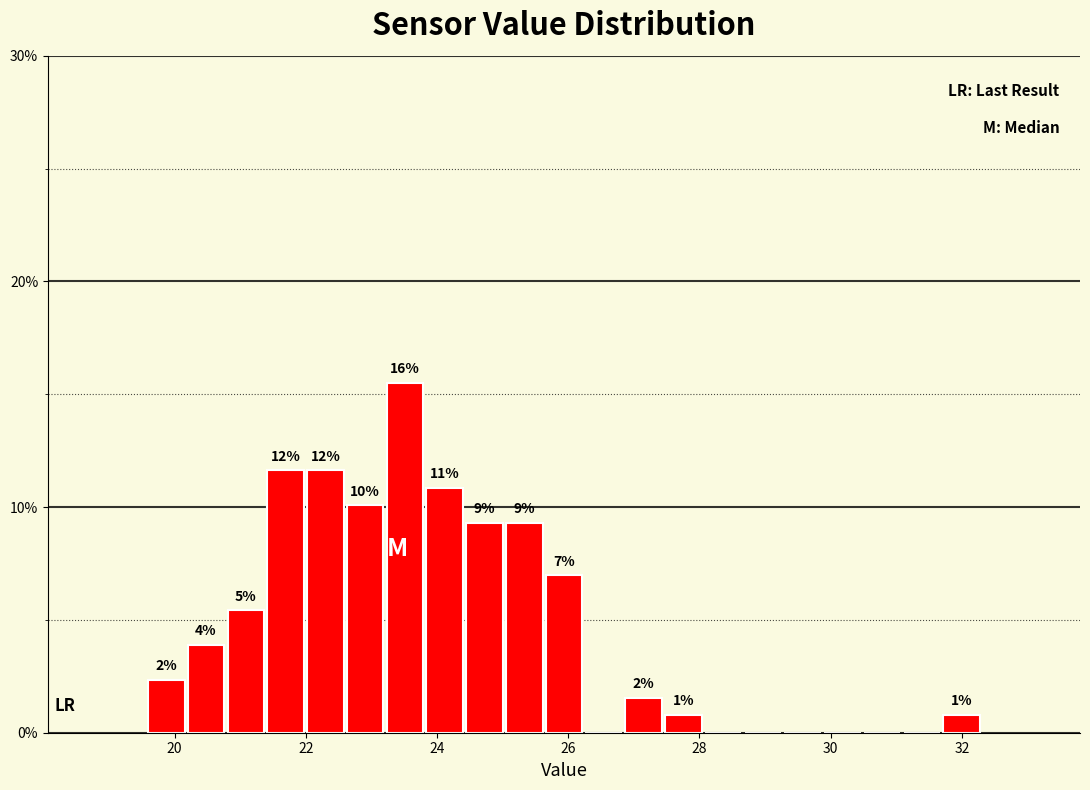

Around what value on the x-axis is the tallest bar? Give the approximate position of its centre, as read against the axis.

23.6